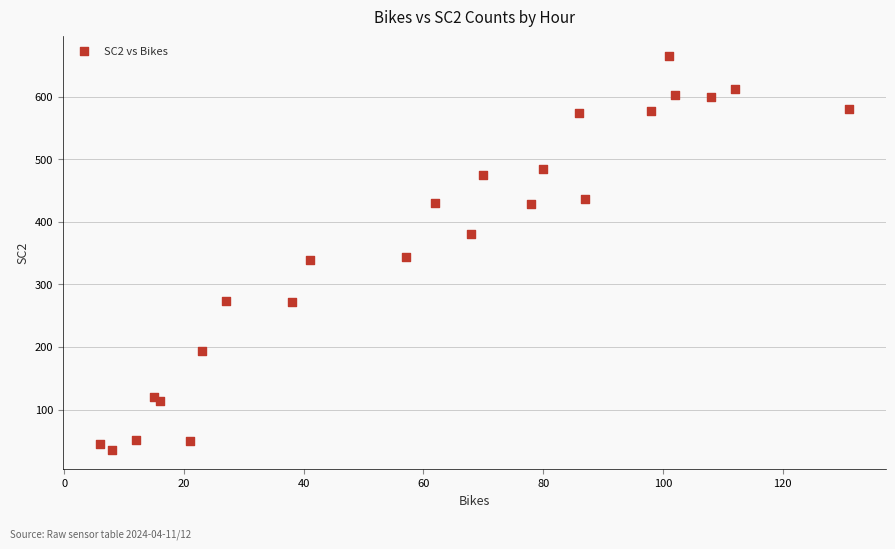

What is the range of X values (max minus min)?

125